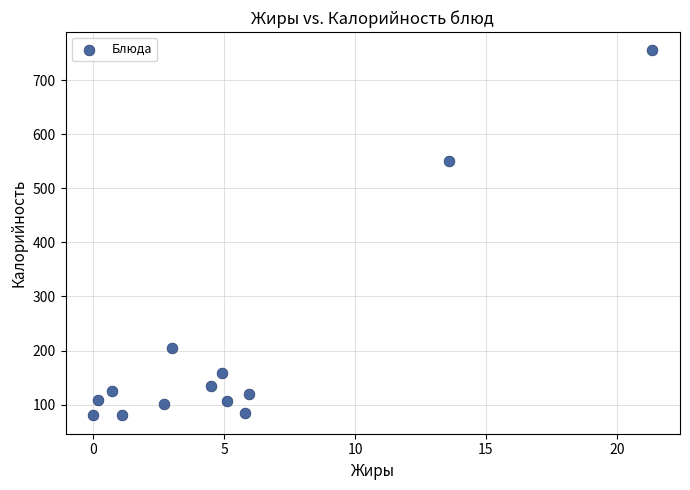

What Y value in the scatter plot is closest to 417?

550